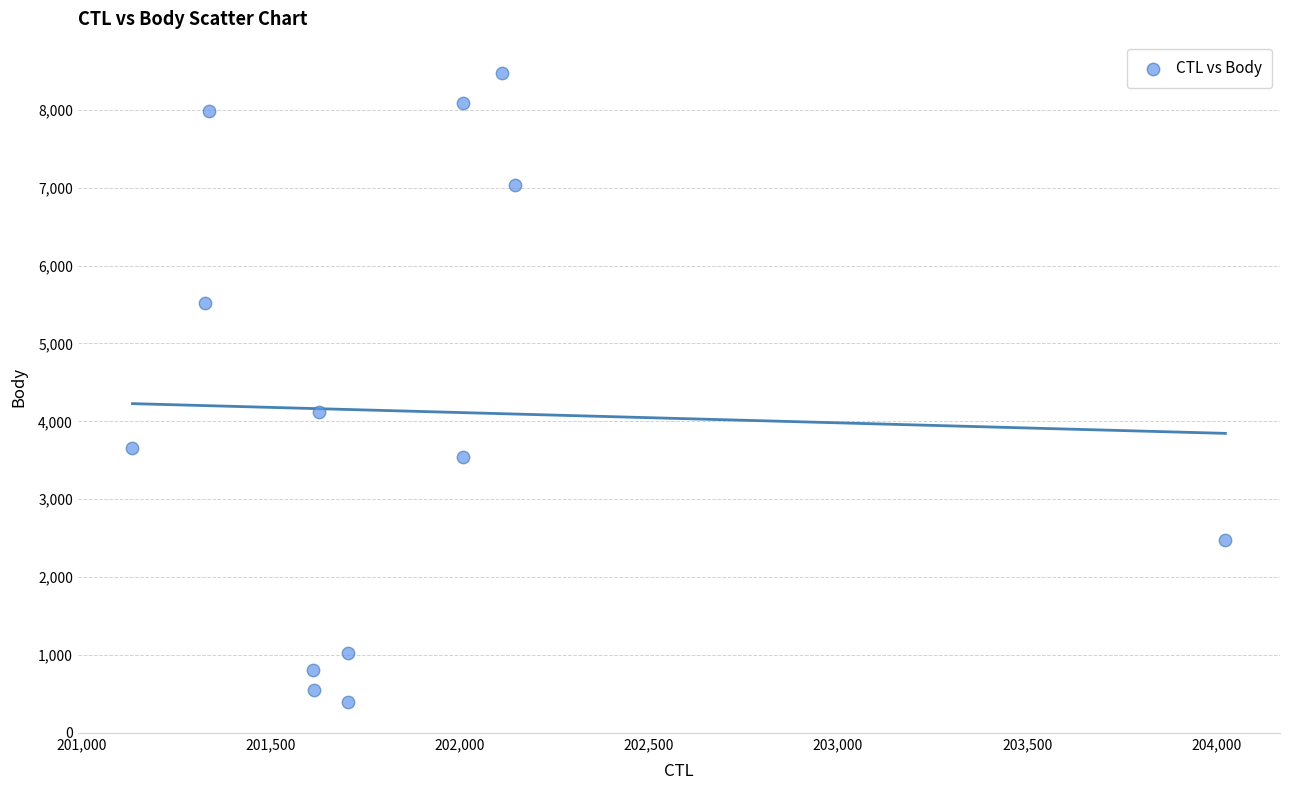

What is the range of X values (max minus min)?

2889